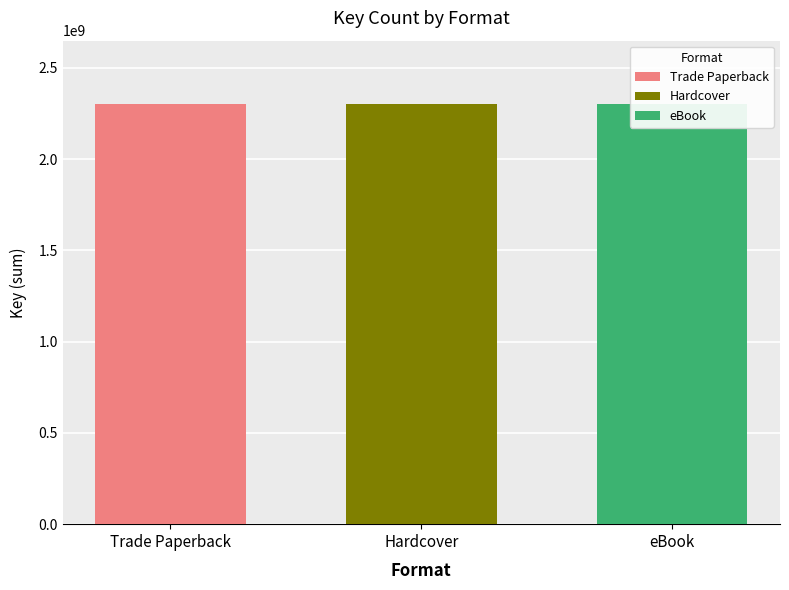

At 1, list the series in order from smallest to largest.

Trade Paperback, Hardcover, eBook